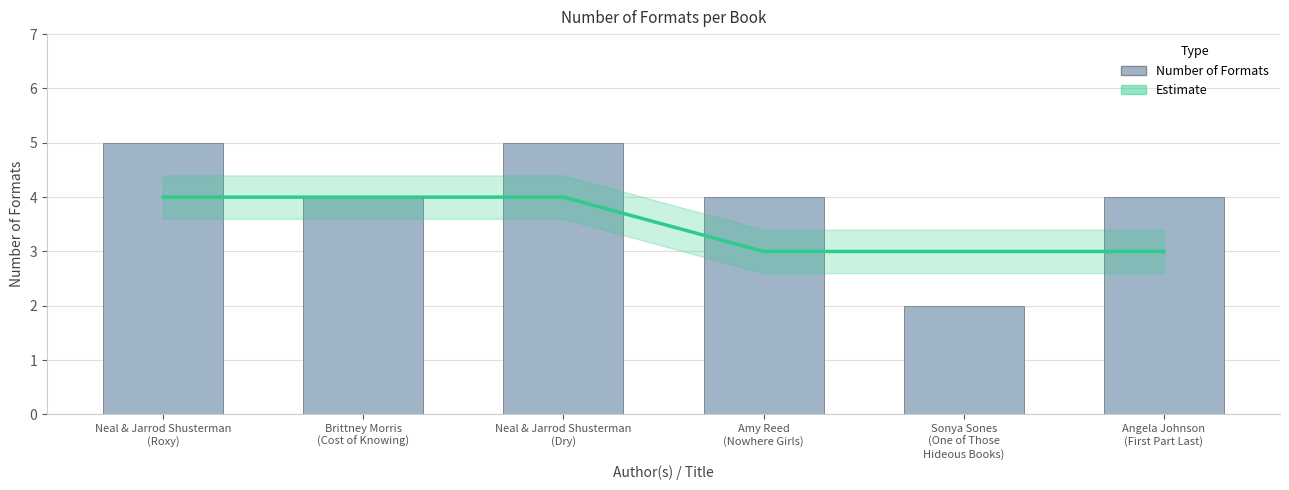

The value of Estimate at Sonya Sones
(One of Those
Hideous Books) is 3. True or false?

True